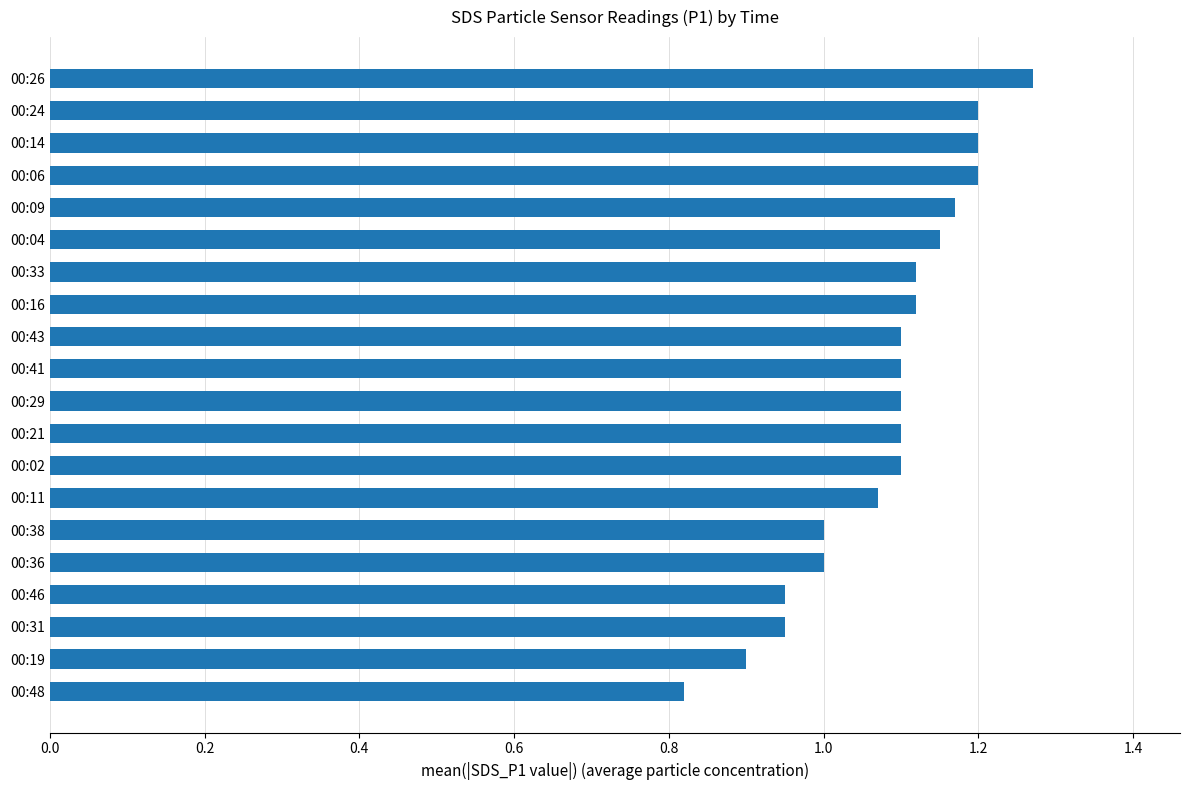

Approximately how many times larger is the value at 00:02 compared to 00:43?

1.0